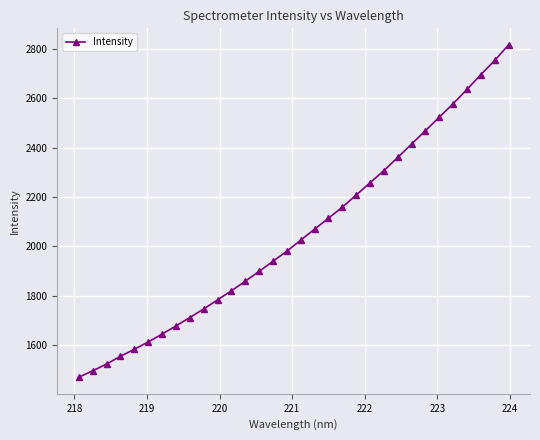

How many data points are less than 2025?

16